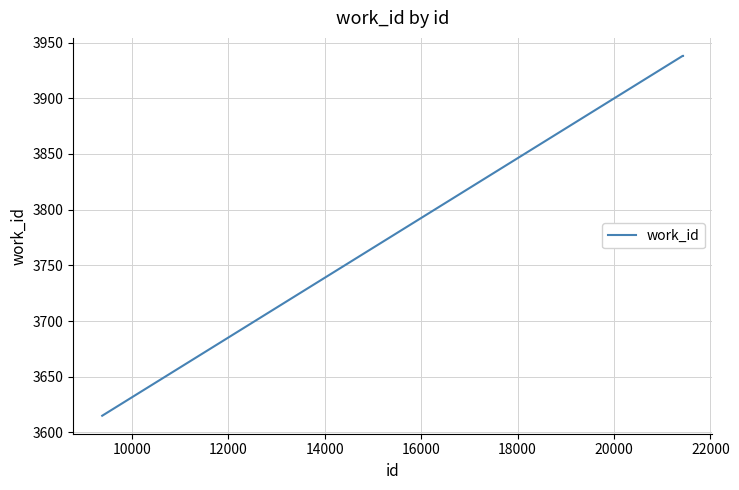

True or false: there are more than 2 points higher than both neighbors.

False